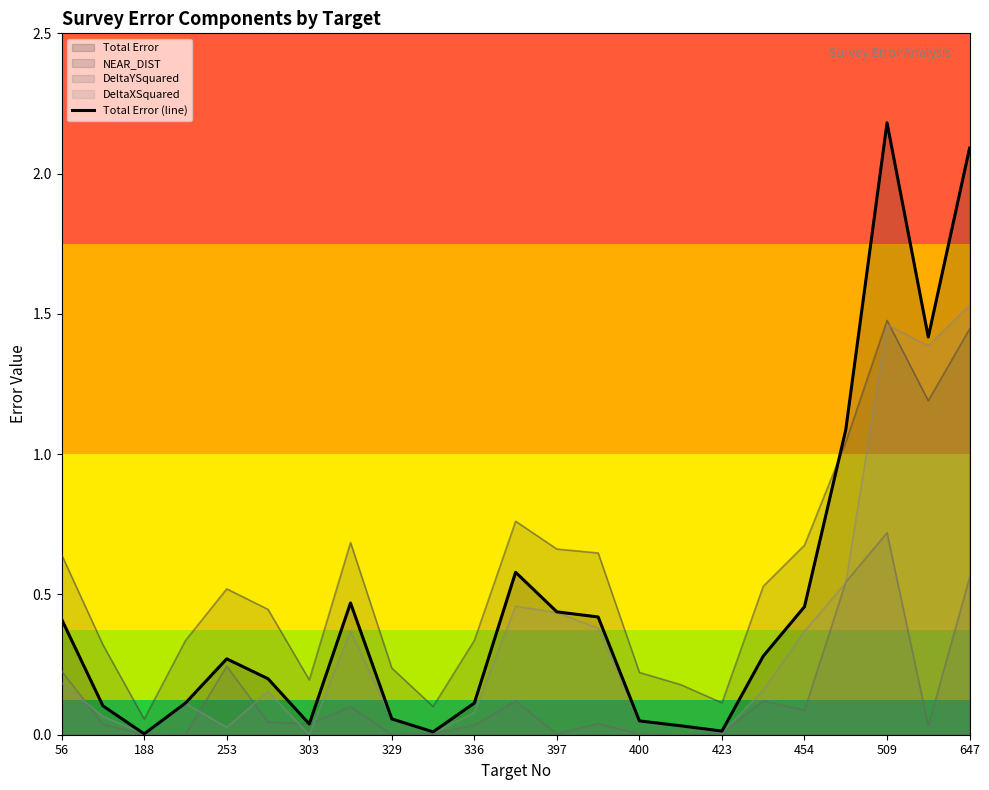

What is the approximate value at 454?

0.5